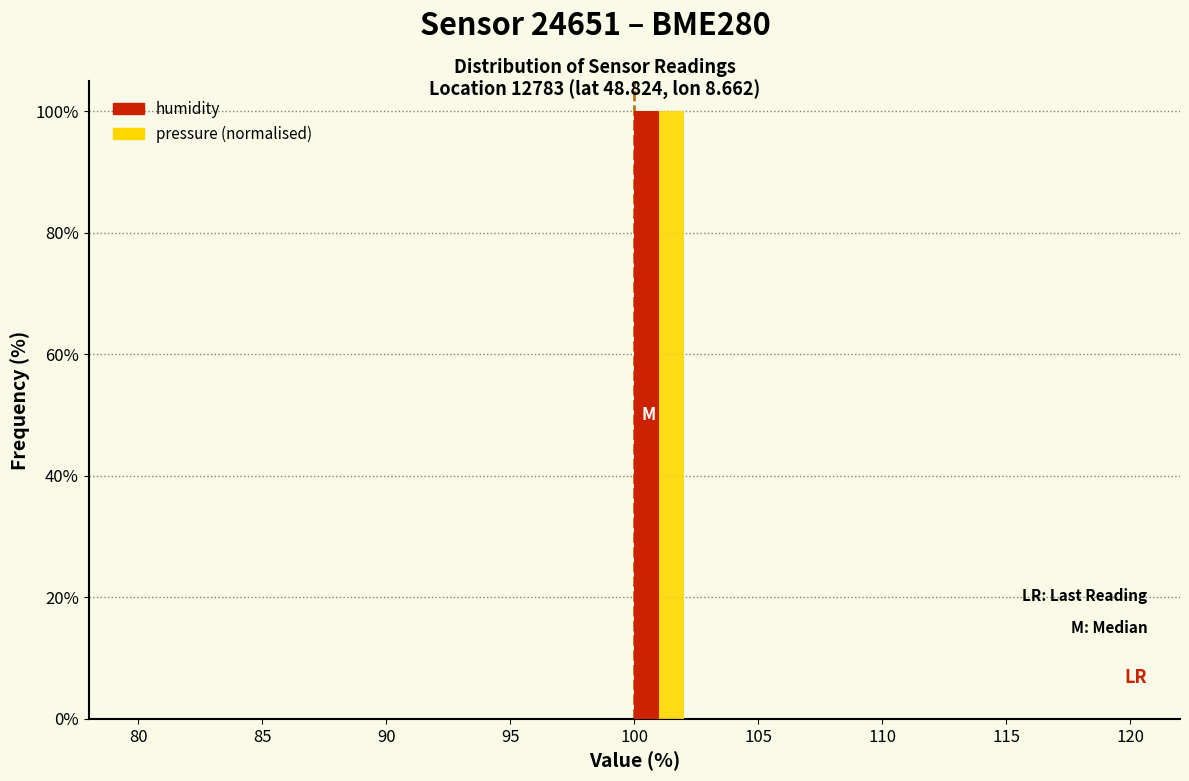

In the humidity series, which range on the x-axis has the tallest bar?

100 to 102